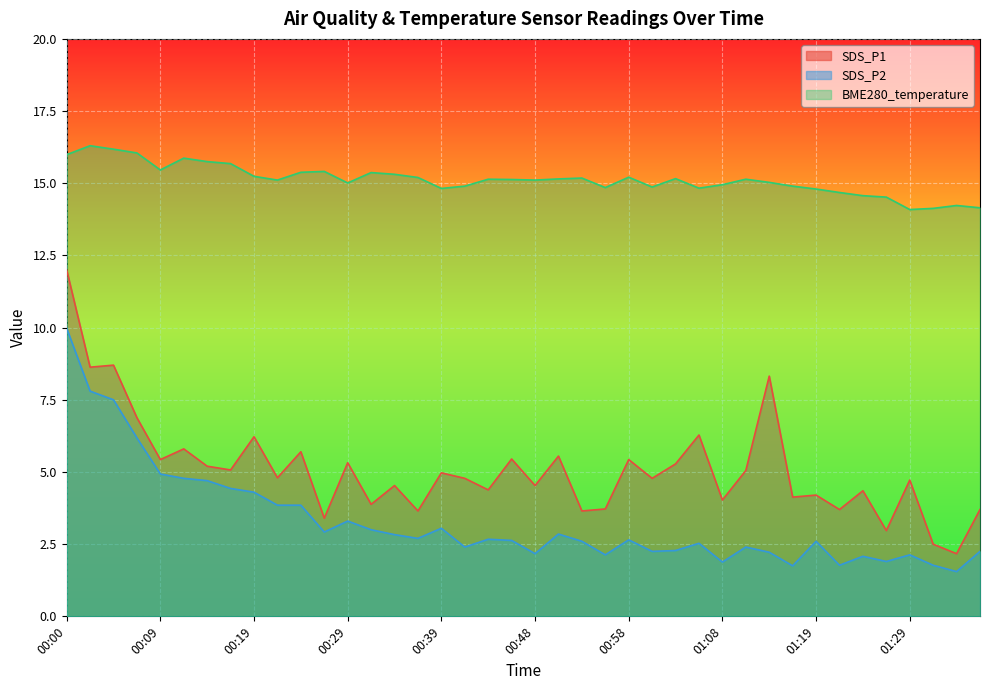

Rank the categories by BME280_temperature value from lowest to highest.

01:29, 01:32, 01:37, 01:35, 01:27, 01:24, 01:22, 01:19, 00:39, 01:06, 00:56, 01:01, 00:41, 01:16, 01:08, 00:29, 01:14, 00:22, 00:48, 00:46, 00:43, 01:11, 00:51, 01:03, 00:53, 00:36, 00:58, 00:19, 00:34, 00:31, 00:24, 00:26, 00:09, 00:17, 00:14, 00:12, 00:00, 00:07, 00:05, 00:02